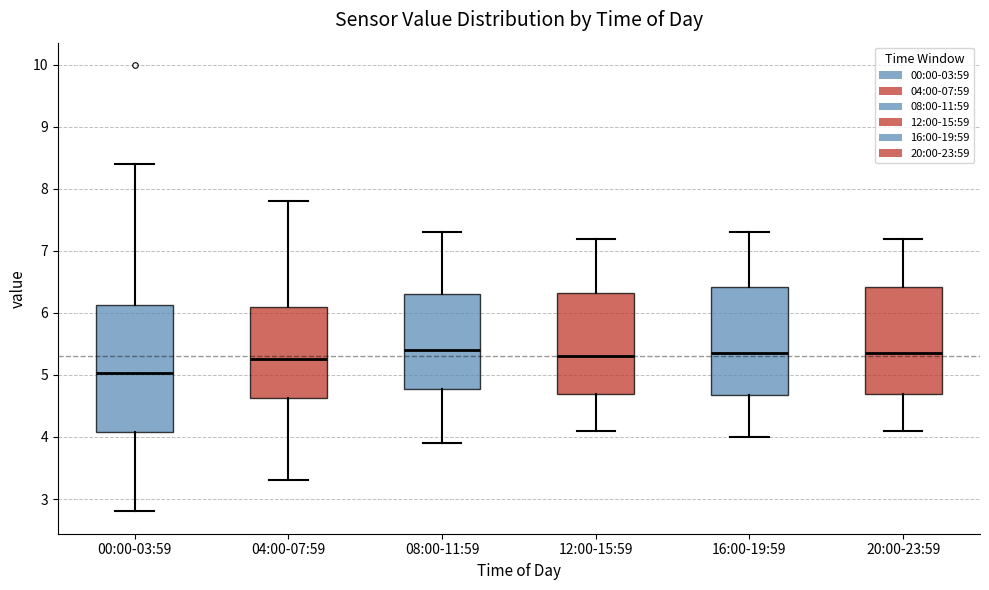

Comparing the boxes themselves (not the whiskers), which one is the tallest?

00:00-03:59